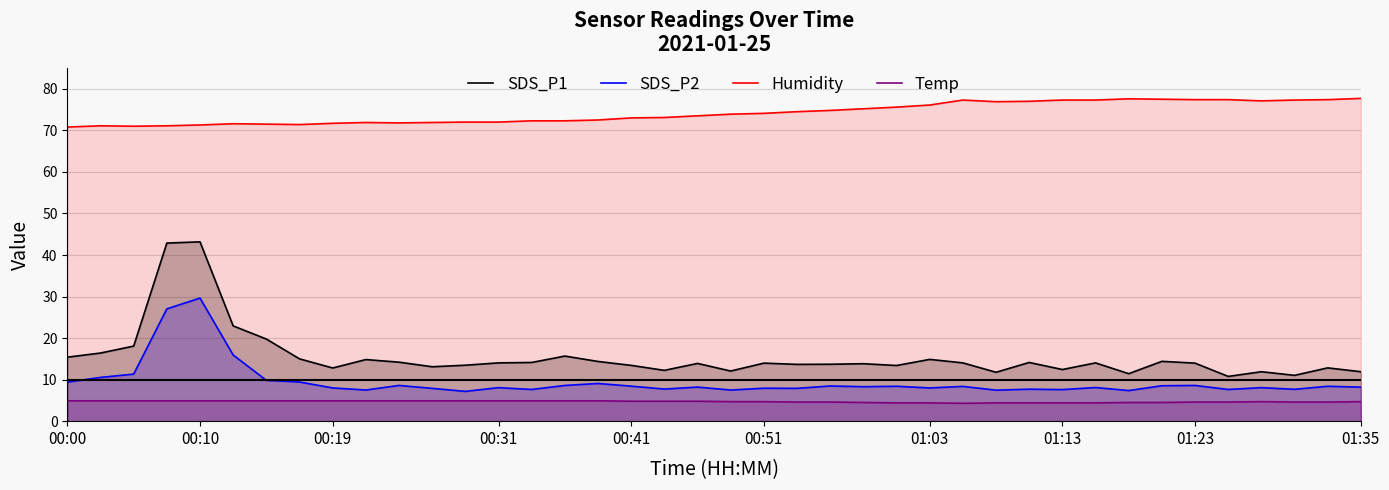

What is the maximum value shown in the chart?

77.7